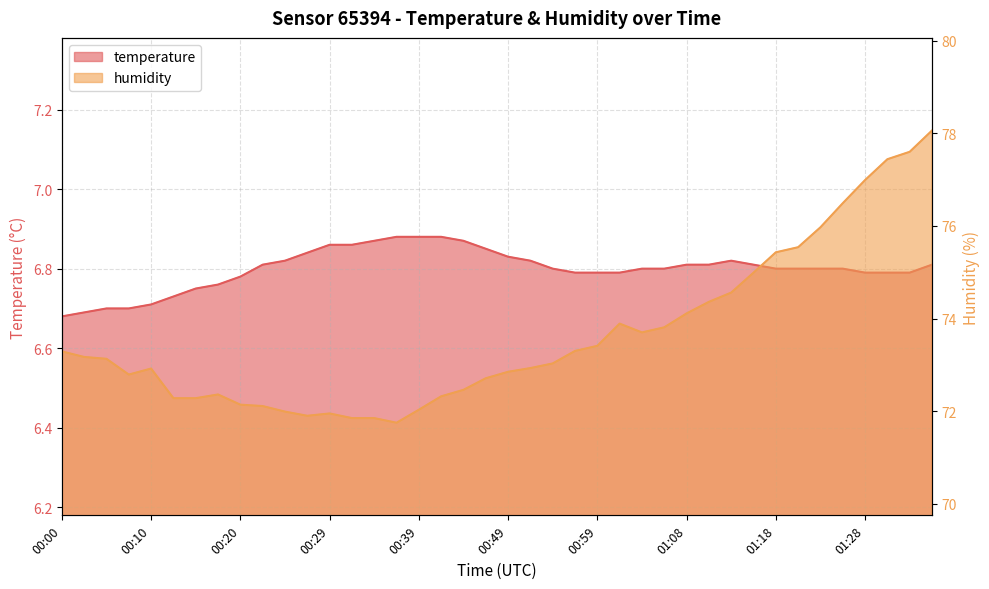

How many lines are shown in the chart?

2